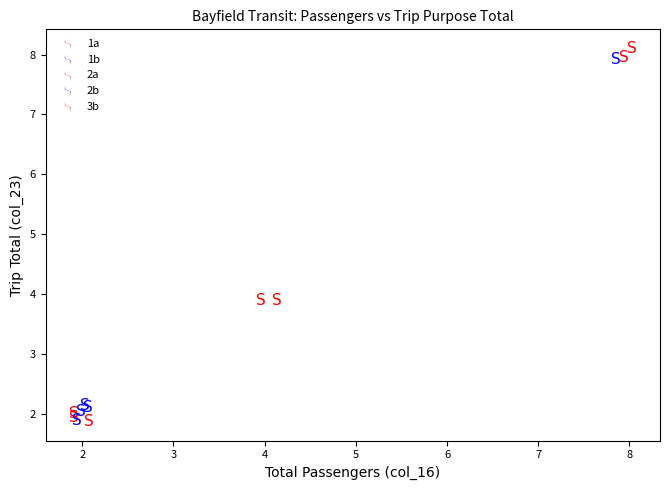

What are all the series names shown in the legend?

1a, 1b, 2a, 2b, 3b